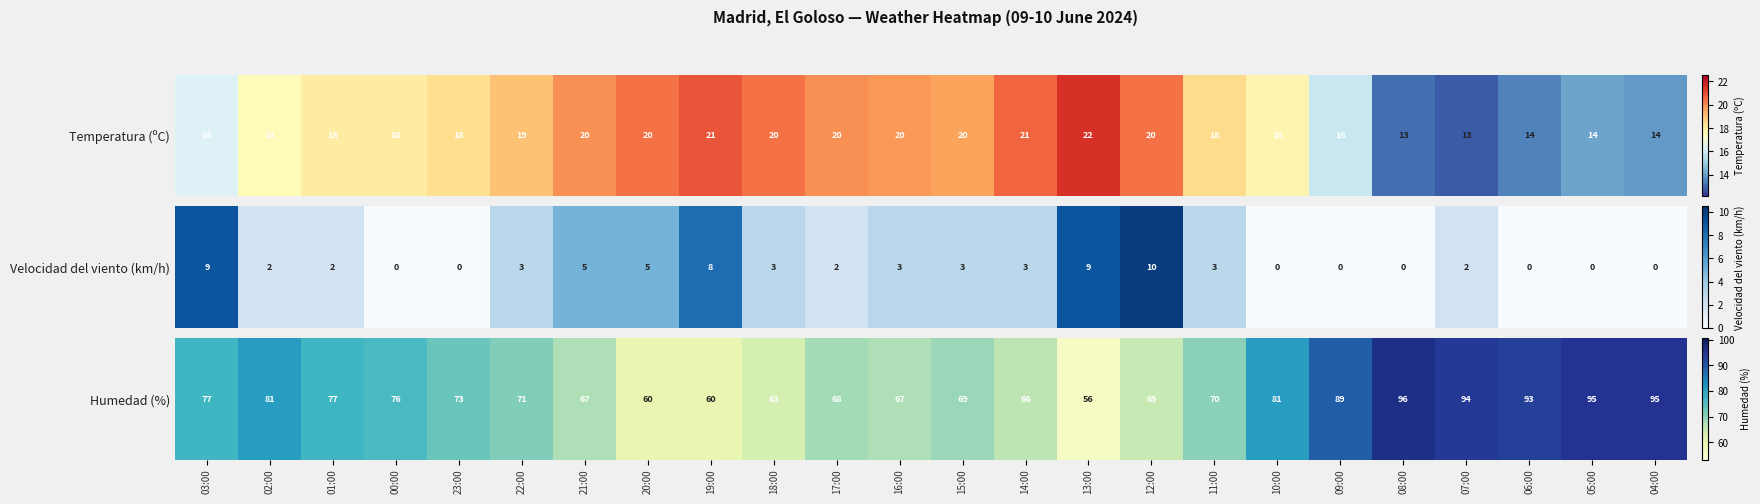

True or false: the data shows 96 at 14:00.

False